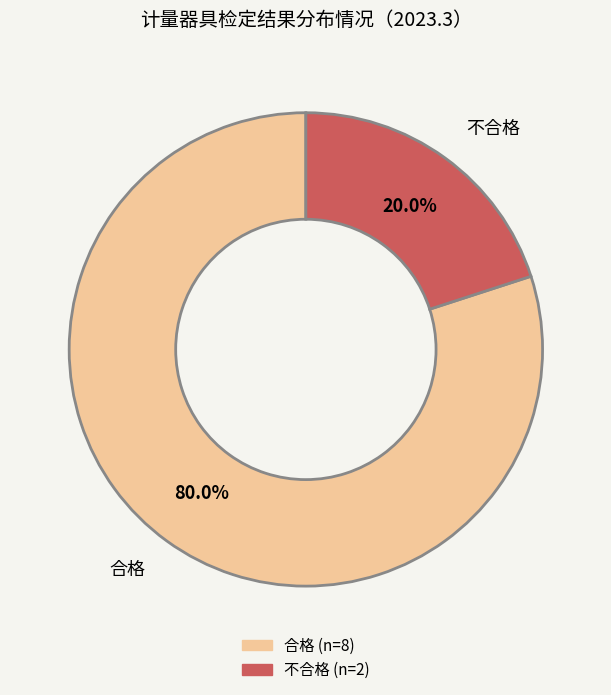

True or false: 合格 accounts for 70% of the total.

False